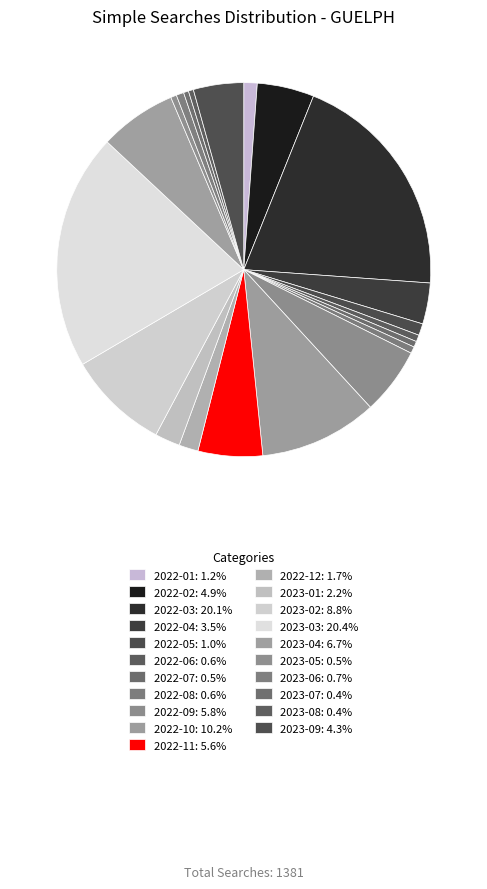

Count the number of slices in the pie.

21